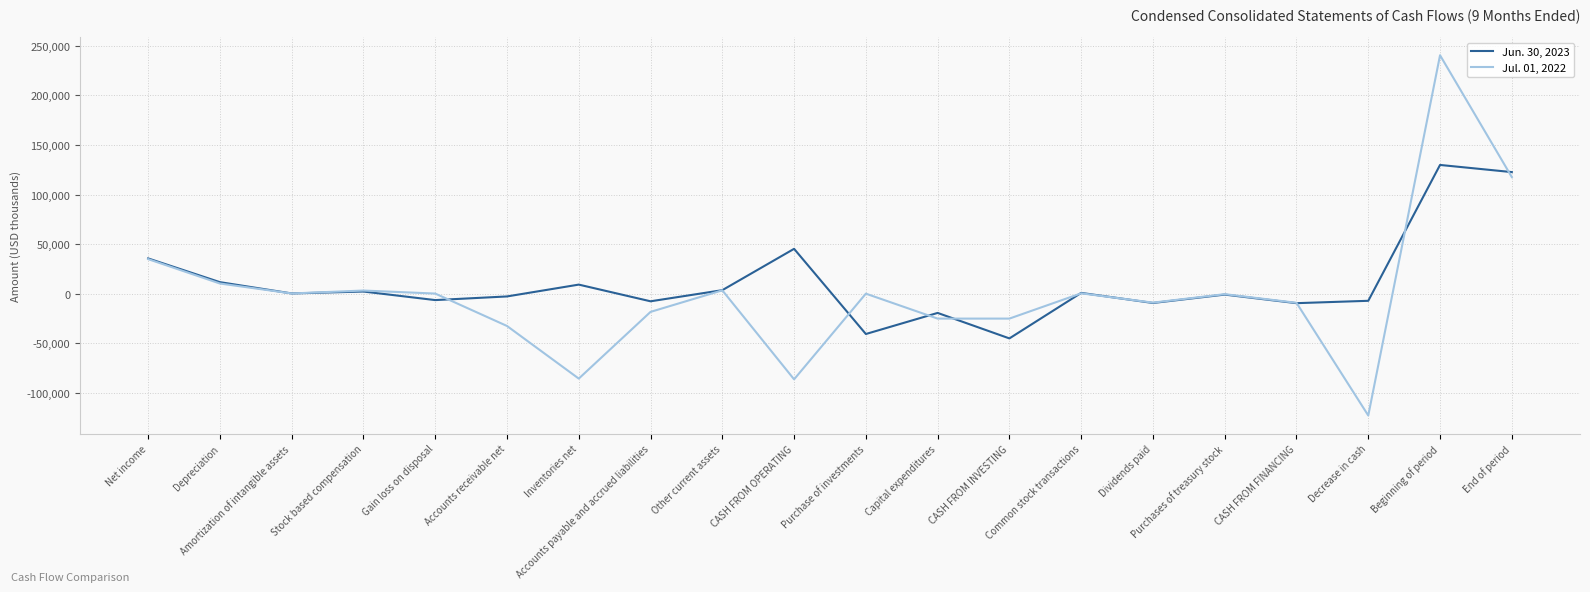

Which series has the largest range (max minus min)?

Jul. 01, 2022